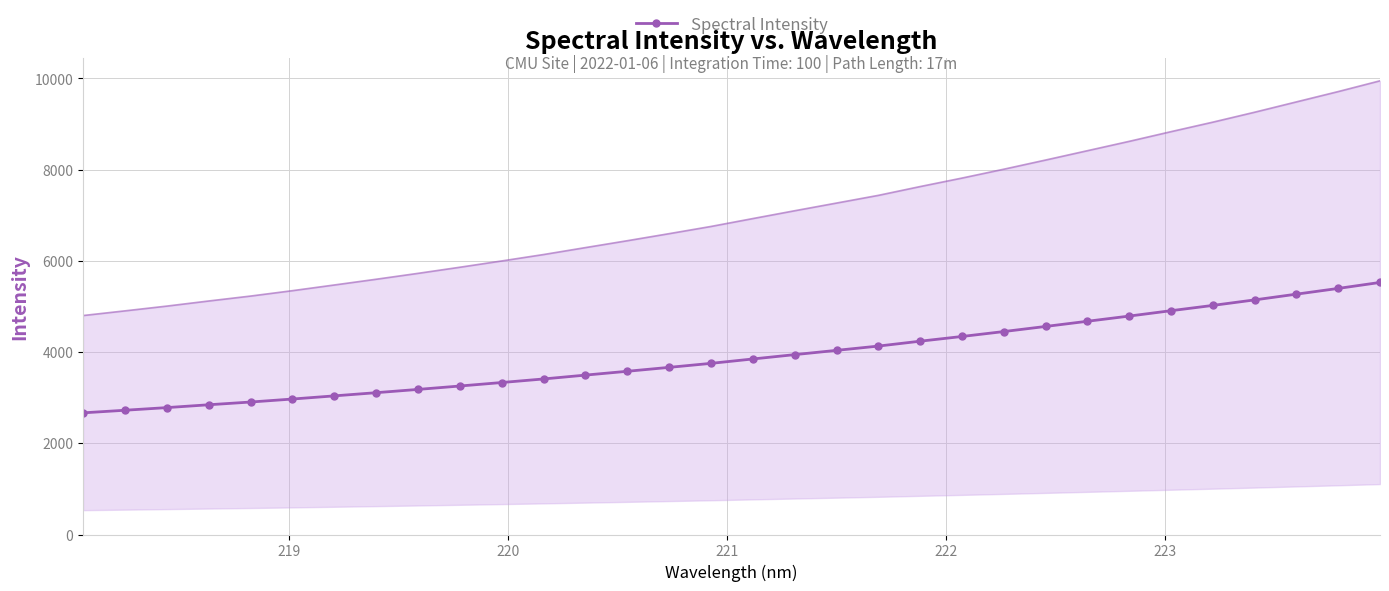

What is the value of the Spectral Intensity point at the 24th from the left?

4560.2